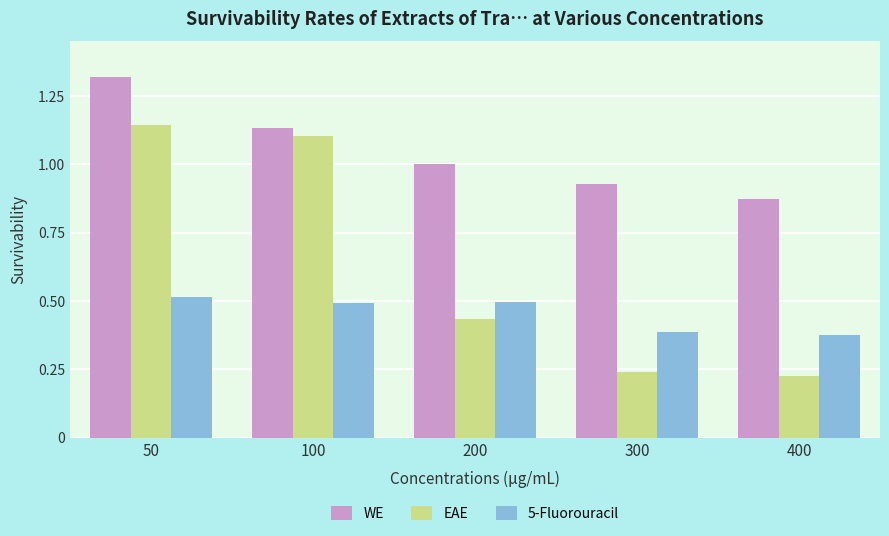

At which category is the sum across all series the highest?

50